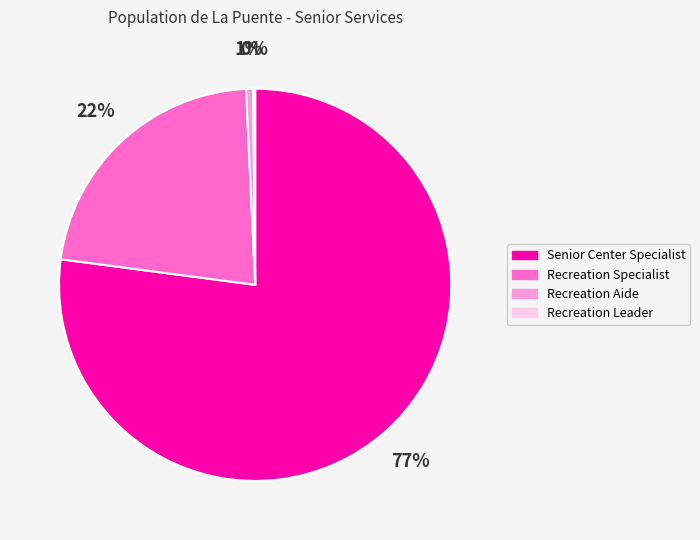

Does Recreation Specialist account for over 50% of the chart?

No